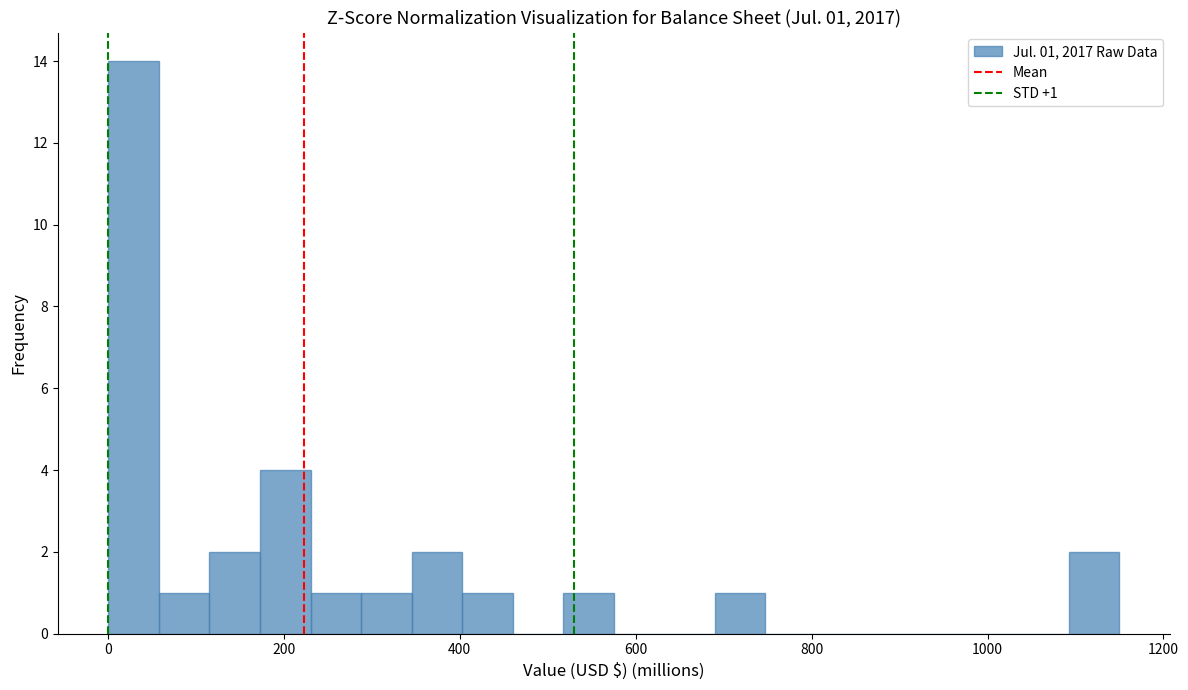

Around what value on the x-axis is the tallest bar? Give the approximate position of its centre, as read against the axis.

20